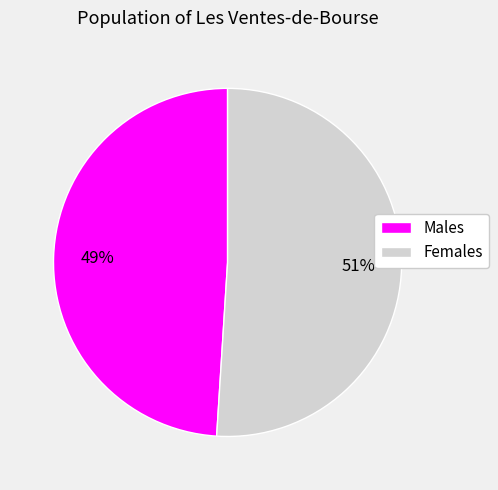

Which has a higher value, Males or Females?

Females